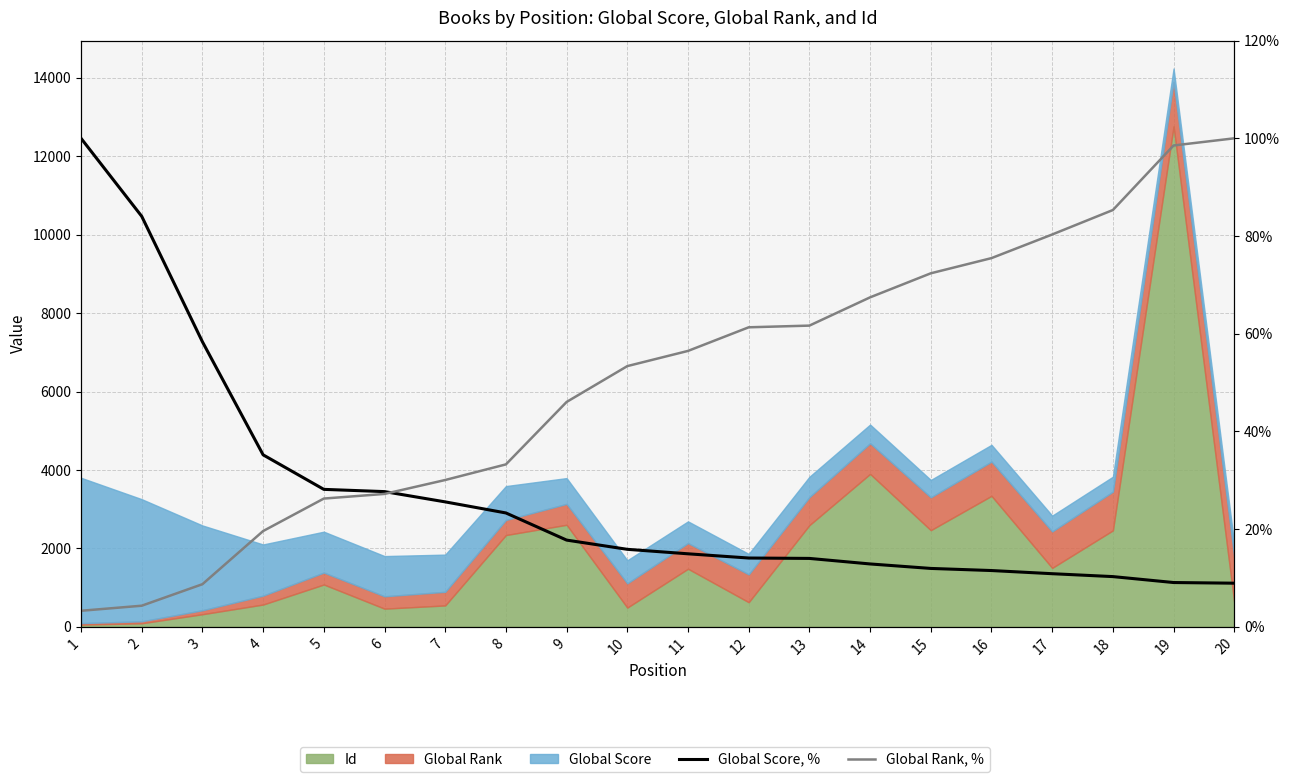

What is the value of the Global Score, % point at the 9th from the left?

0.2